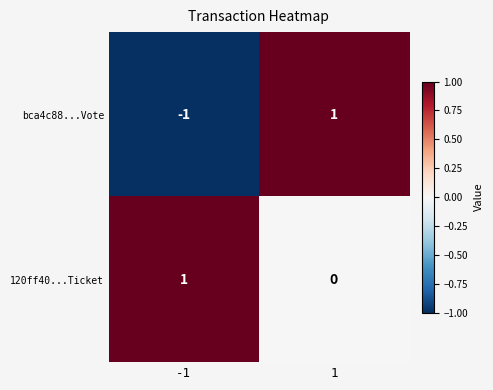

Is the value of 120ff40...Ticket at 1 greater than the value of bca4c88...Vote at -1?

Yes